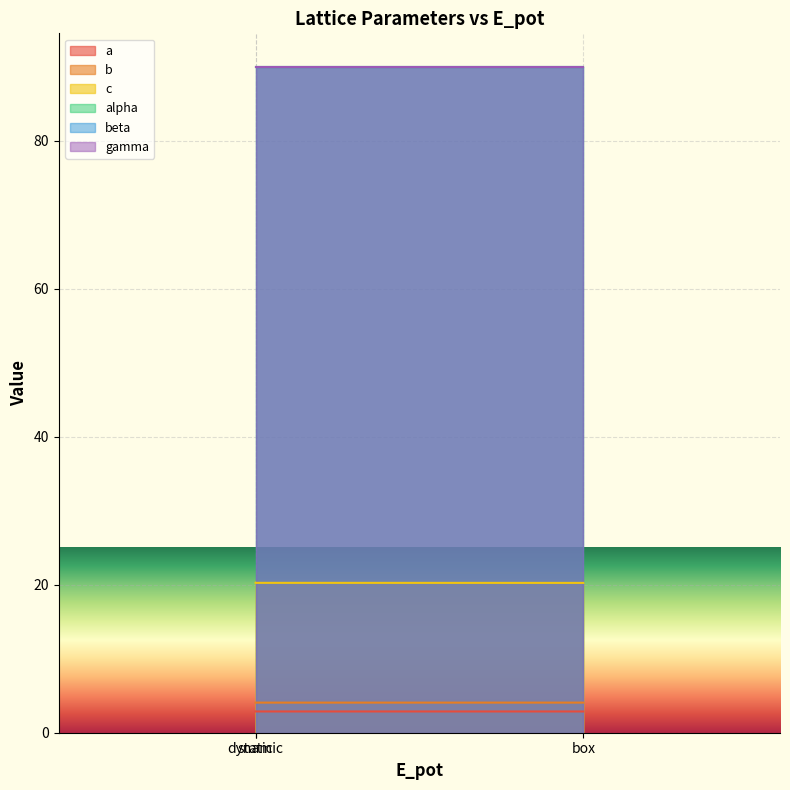

How many lines are shown in the chart?

3